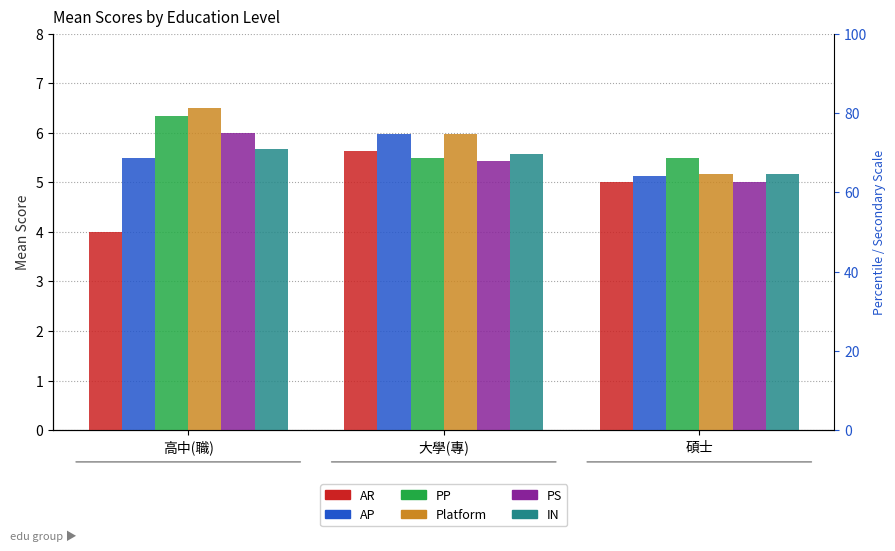

How many categories are shown in the chart?

3